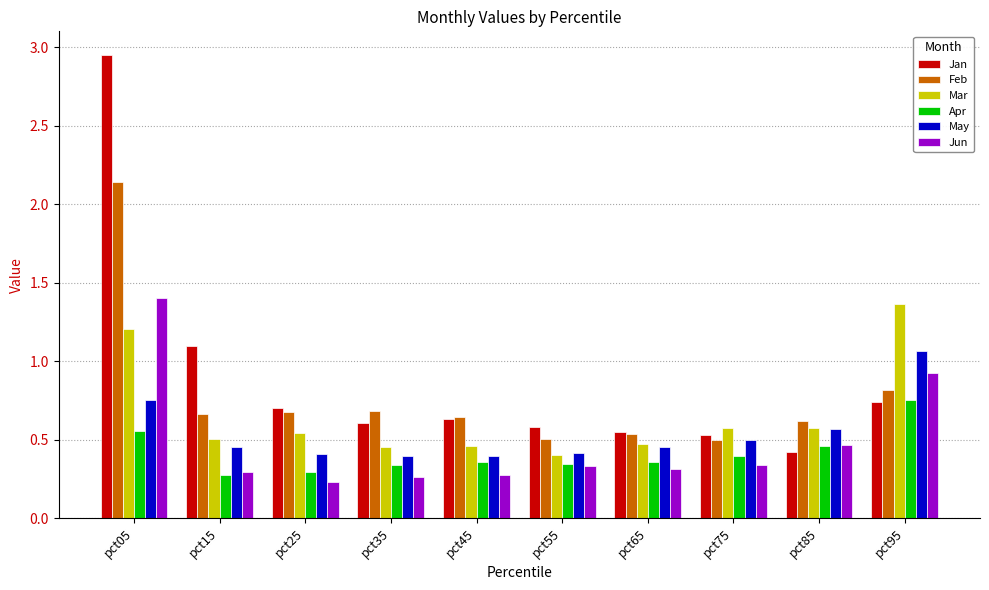

Which category has the highest value across all series?

pct05